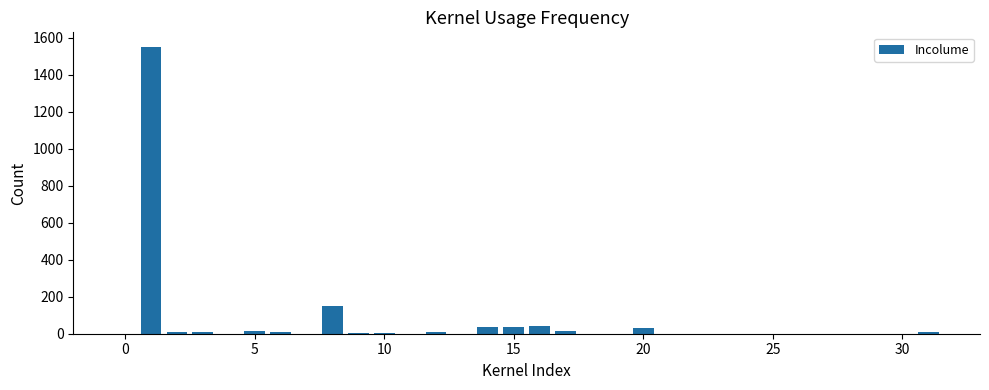

What is the maximum value shown in the chart?

1551